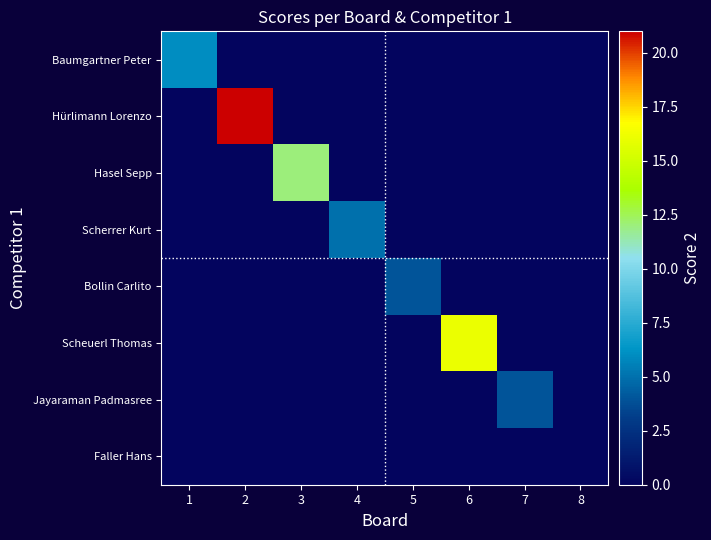

Reading left to right, what are all the values shown in this chart?

Baumgartner Peter: 1=6	2=0	3=0	4=0	5=0	6=0	7=0	8=0
Hürlimann Lorenzo: 1=0	2=21	3=0	4=0	5=0	6=0	7=0	8=0
Hasel Sepp: 1=0	2=0	3=12	4=0	5=0	6=0	7=0	8=0
Scherrer Kurt: 1=0	2=0	3=0	4=5	5=0	6=0	7=0	8=0
Bollin Carlito: 1=0	2=0	3=0	4=0	5=4	6=0	7=0	8=0
Scheuerl Thomas: 1=0	2=0	3=0	4=0	5=0	6=16	7=0	8=0
Jayaraman Padmasree: 1=0	2=0	3=0	4=0	5=0	6=0	7=4	8=0
Faller Hans: 1=0	2=0	3=0	4=0	5=0	6=0	7=0	8=0